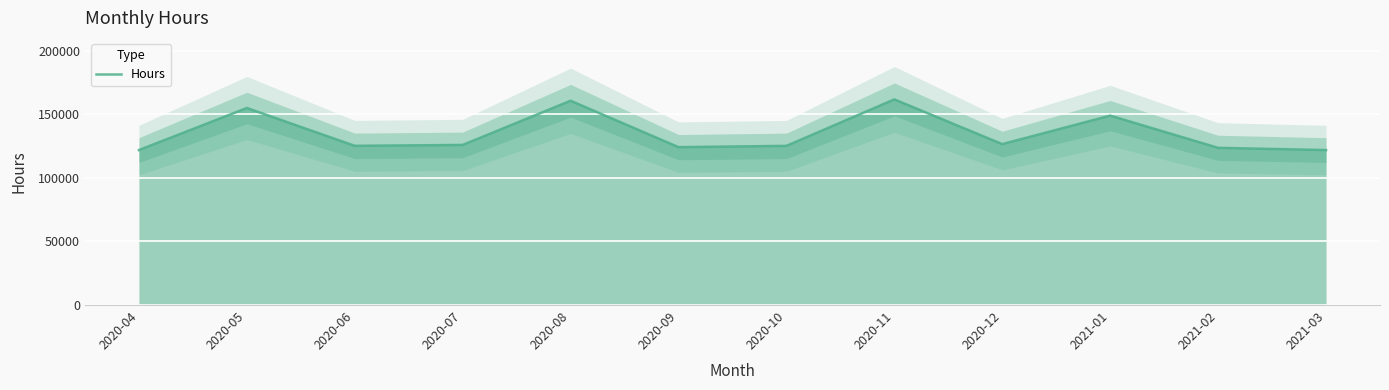

Does the chart display data point markers on the line(s)?

No